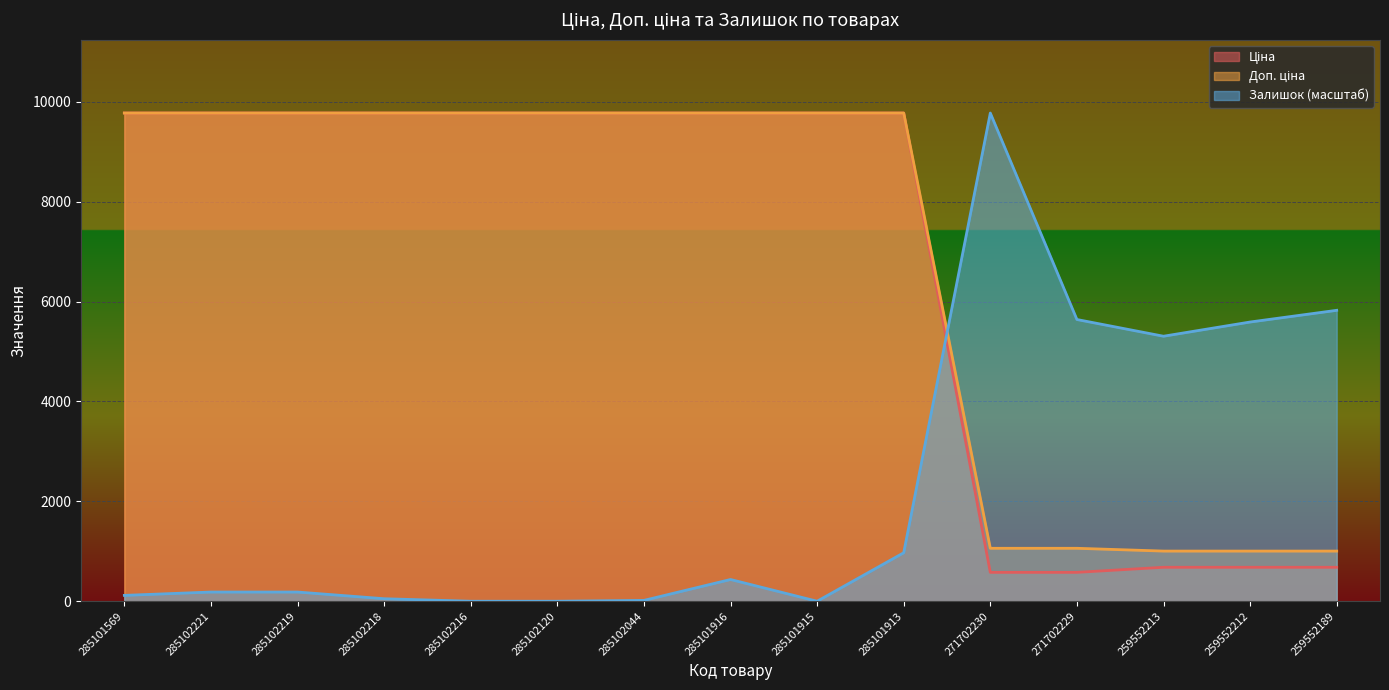

The value of Доп. ціна at 285102216 is 9775.5. True or false?

True